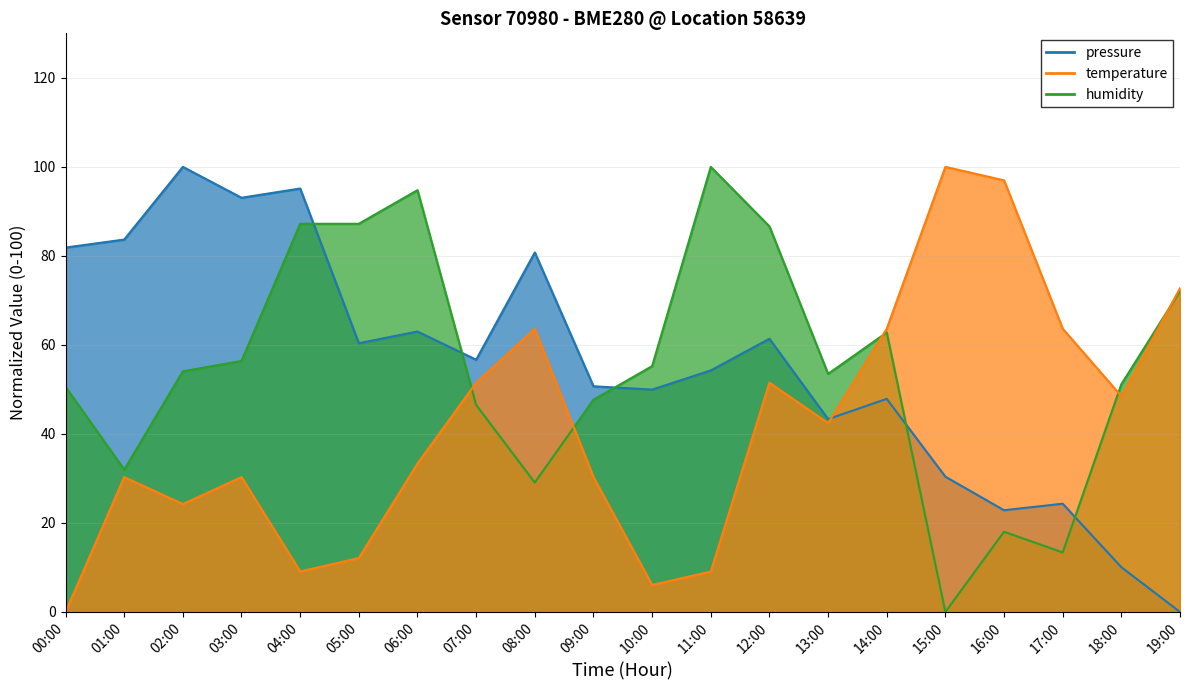

Reading left to right, transcribe all the data shown in this chart.

pressure: 00:00=81.9	01:00=83.7	02:00=100.0	03:00=93.1	04:00=95.1	05:00=60.4	06:00=63.0	07:00=56.7	08:00=80.8	09:00=50.7	10:00=50.0	11:00=54.3	12:00=61.4	13:00=43.3	14:00=47.9	15:00=30.4	16:00=22.9	17:00=24.3	18:00=10.1	19:00=0.0
temperature: 00:00=0.0	01:00=30.3	02:00=24.2	03:00=30.3	04:00=9.1	05:00=12.1	06:00=33.3	07:00=51.5	08:00=63.6	09:00=30.3	10:00=6.1	11:00=9.1	12:00=51.5	13:00=42.4	14:00=63.6	15:00=100.0	16:00=97.0	17:00=63.6	18:00=48.5	19:00=72.7
humidity: 00:00=50.6	01:00=32.0	02:00=54.1	03:00=56.4	04:00=87.2	05:00=87.2	06:00=94.8	07:00=46.5	08:00=29.1	09:00=47.7	10:00=55.2	11:00=100.0	12:00=86.6	13:00=53.5	14:00=62.8	15:00=0.0	16:00=18.0	17:00=13.4	18:00=51.2	19:00=72.1